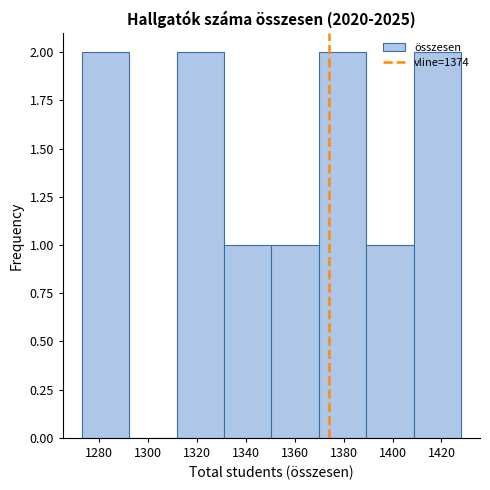

Reading left to right, list every bar in this chart as the range it spans on the x-axis followed by its height. Neither the bar edges nor the heights are printed on the chart, so give them approximately, as read against the axes.

1274 to 1292: 2
1292 to 1312: 0
1312 to 1332: 2
1332 to 1350: 1
1350 to 1370: 1
1370 to 1390: 2
1390 to 1408: 1
1408 to 1428: 2